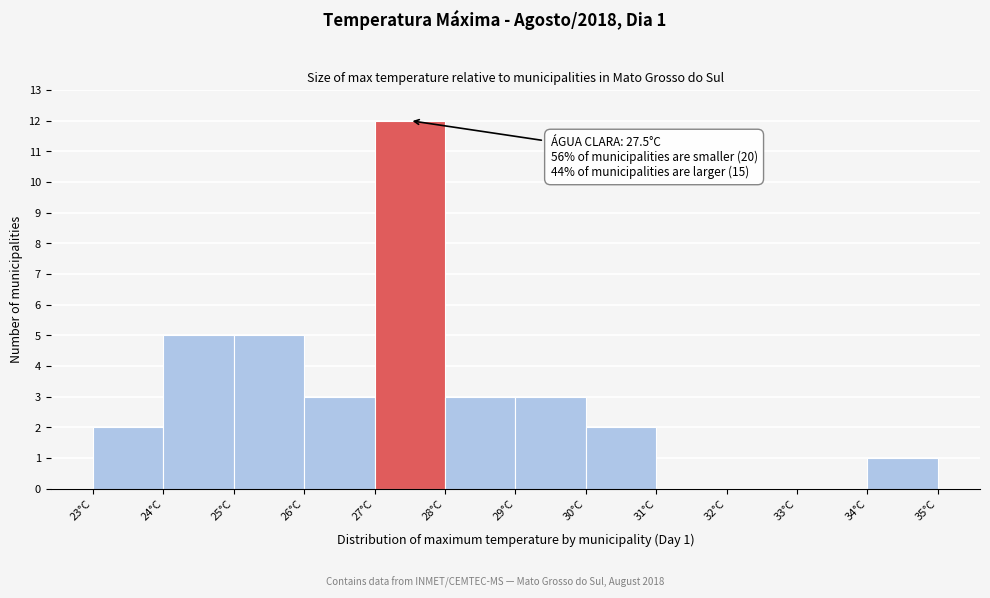

Which range on the x-axis has the tallest bar?

27 to 28